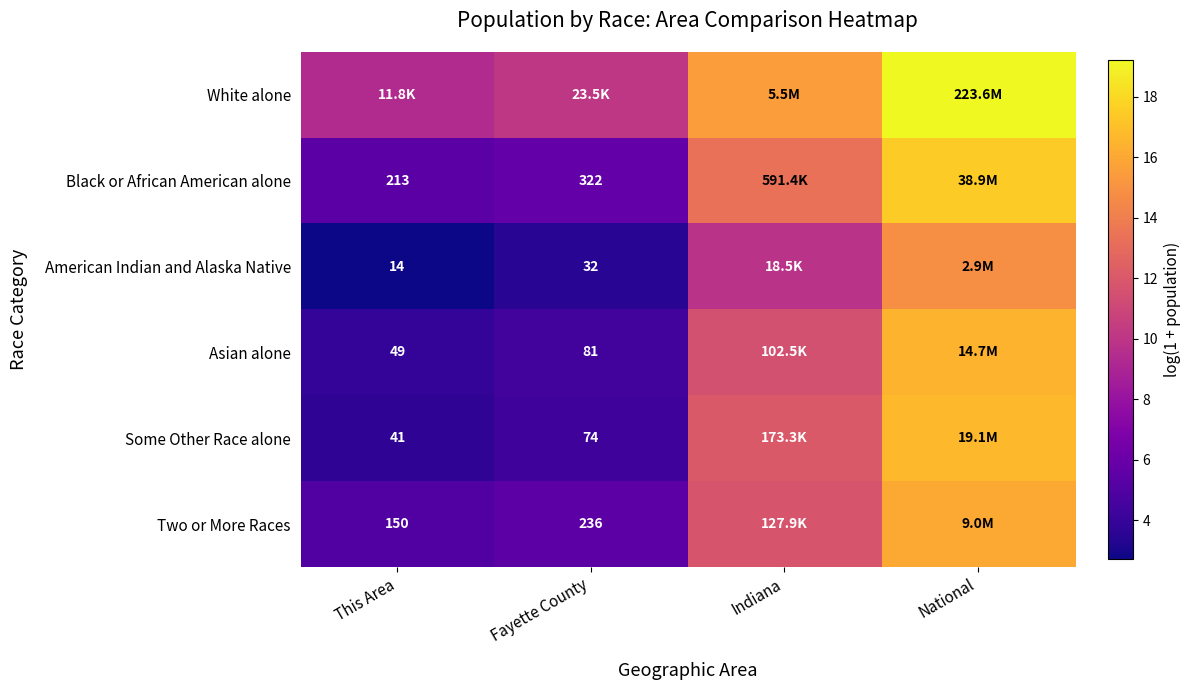

At which category does the chart reach its peak across all series?

National